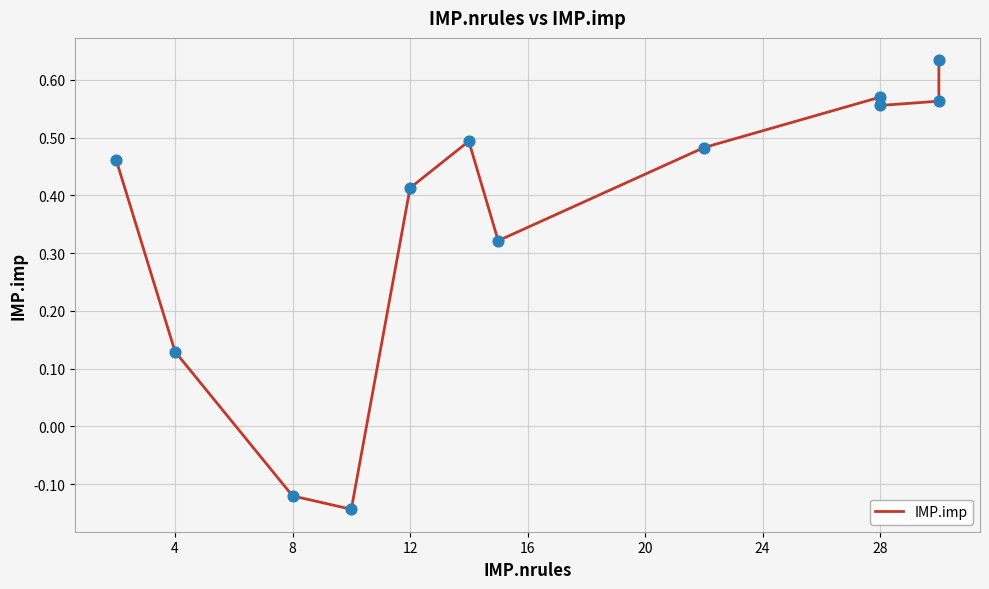

Between 12 and 20, which is larger?

20